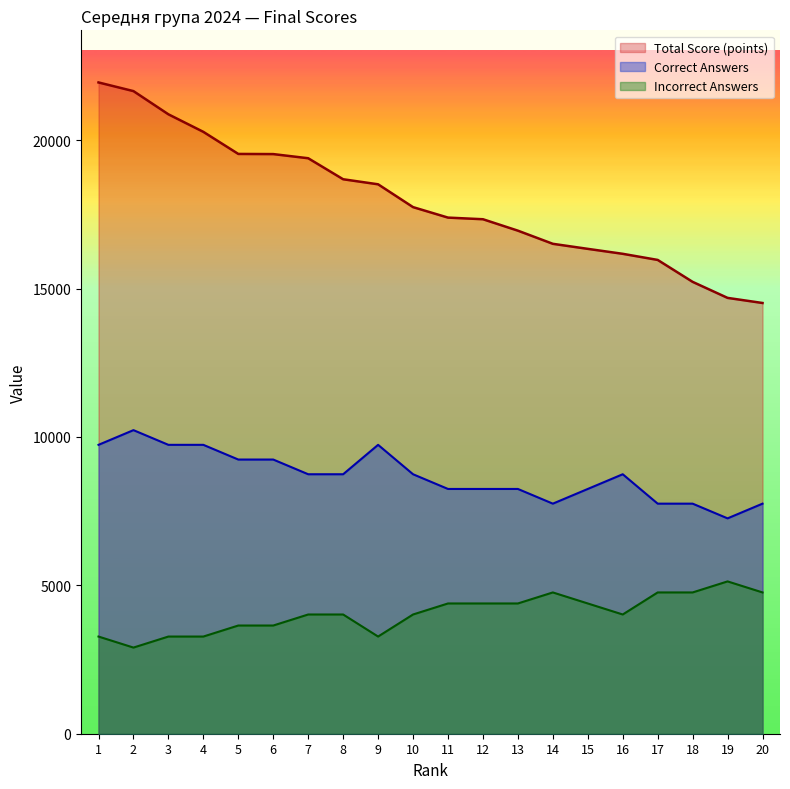

List the series in order of their peak value, lowest first.

Incorrect Answers, Correct Answers, Total Score (points)